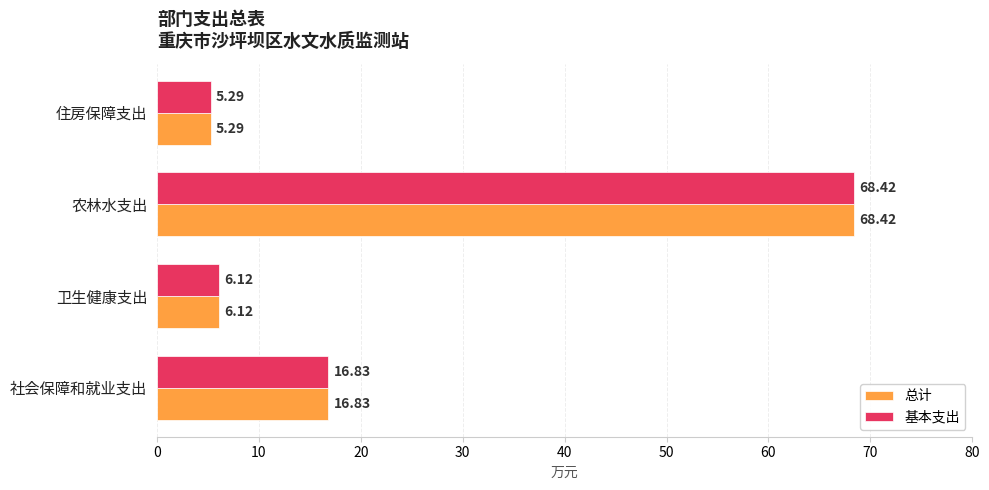

Which category has the lowest value in the 总计 series?

住房保障支出